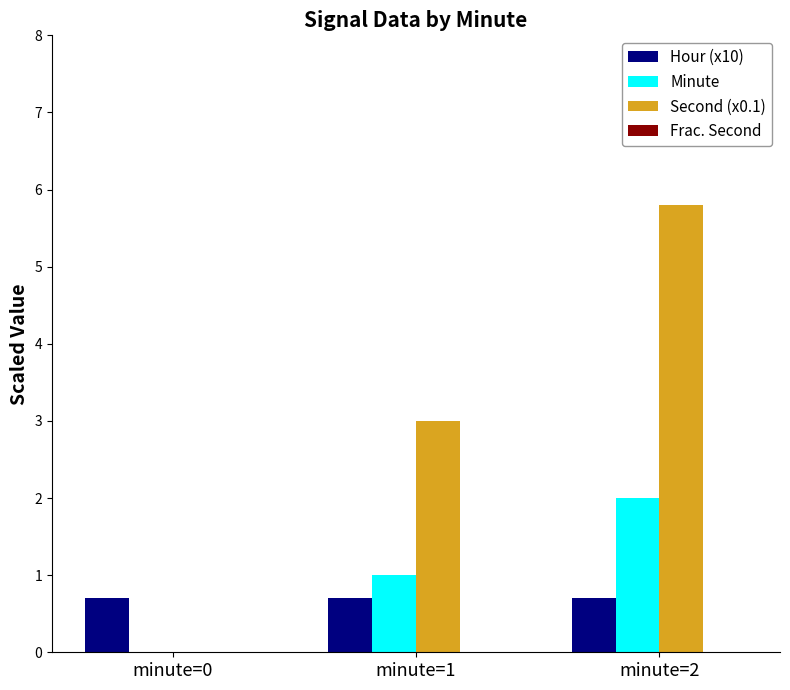

What is the sum of all Minute values?

3.0